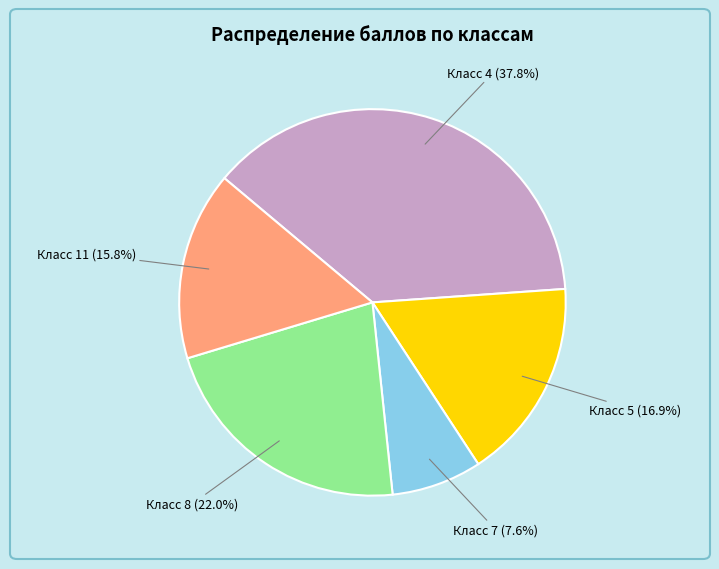

Is there a majority slice in this chart?

No